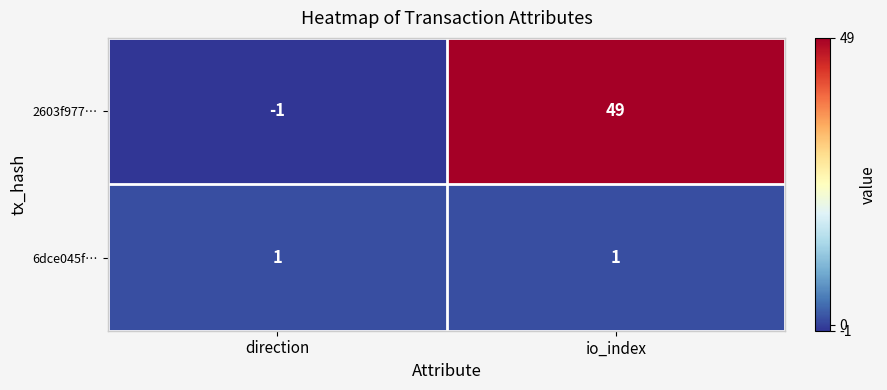

Which series has the largest range (max minus min)?

2603f977…